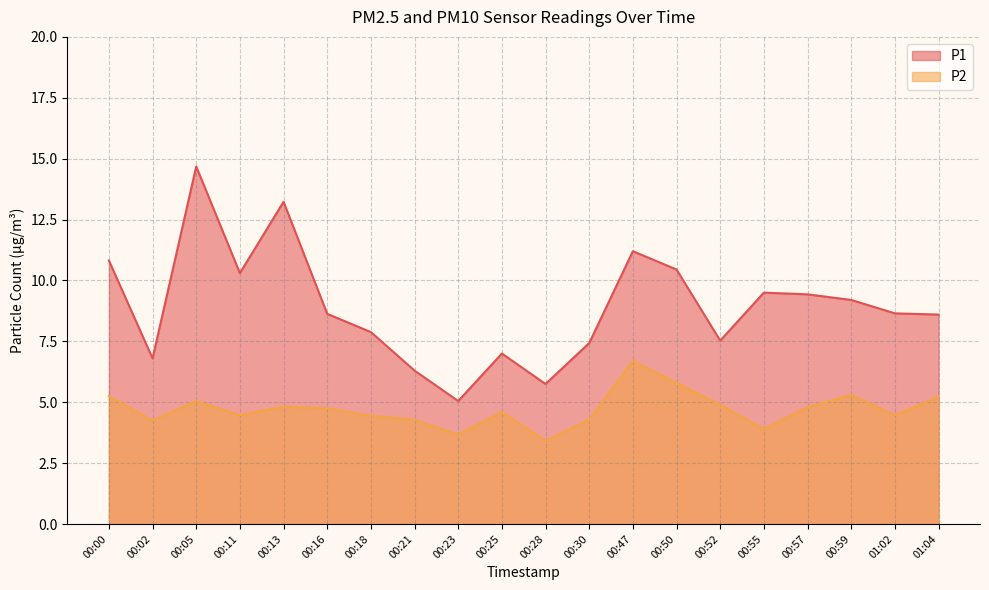

In P2, how many points are lower than both neighbors (excluding endpoints)?

6